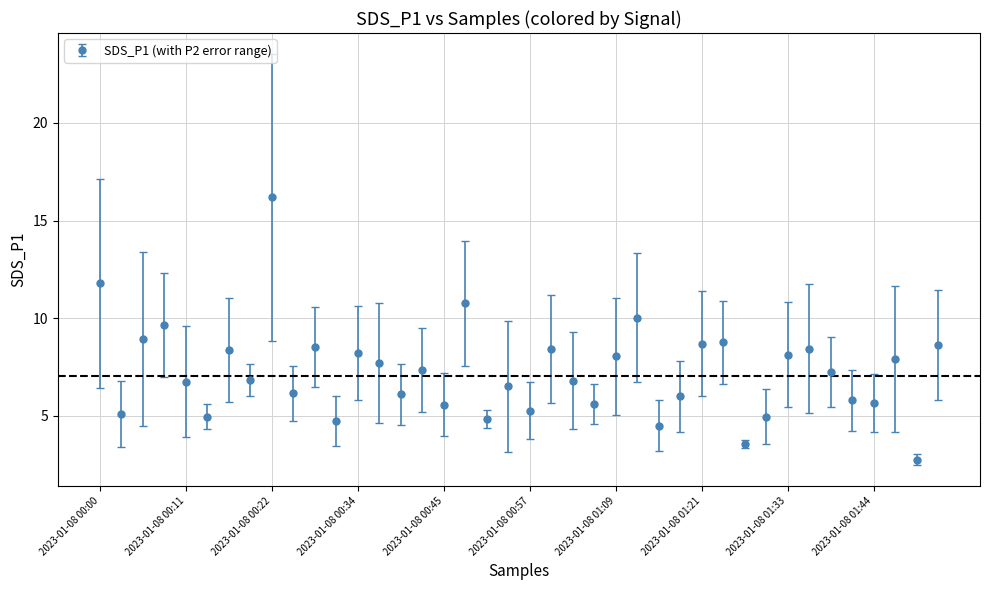

What is the smallest value displayed?

2.8